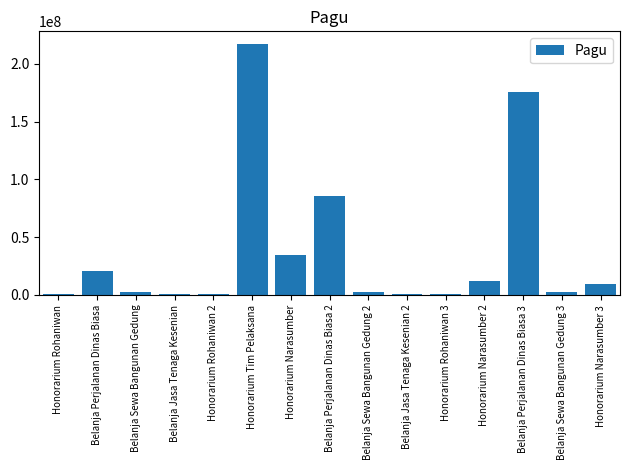

What is the sum of the values at Honorarium Rohaniwan 3 and Belanja Sewa Bangunan Gedung 2?

2900000